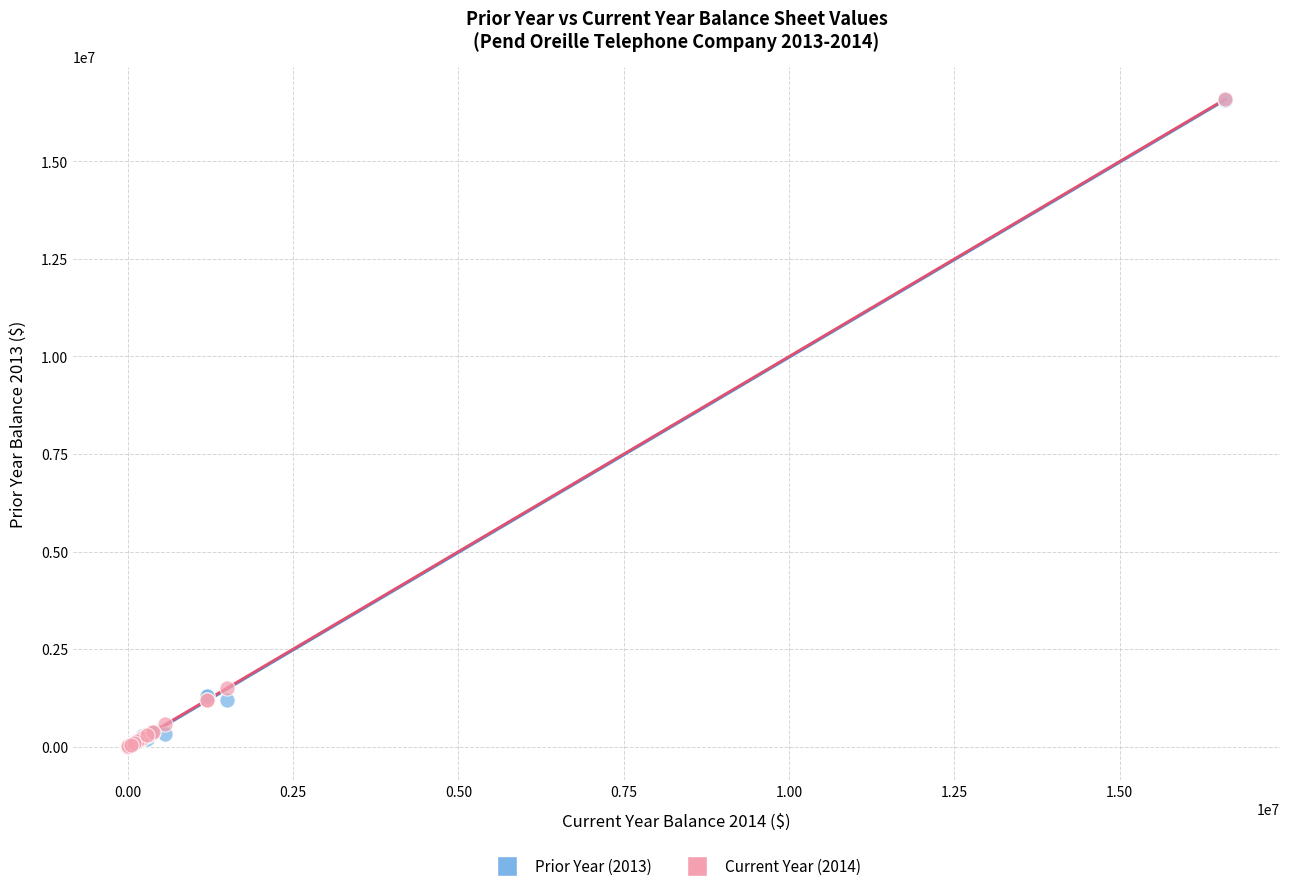

Across all series, what Y value is closest to 8297828?

1496240.3